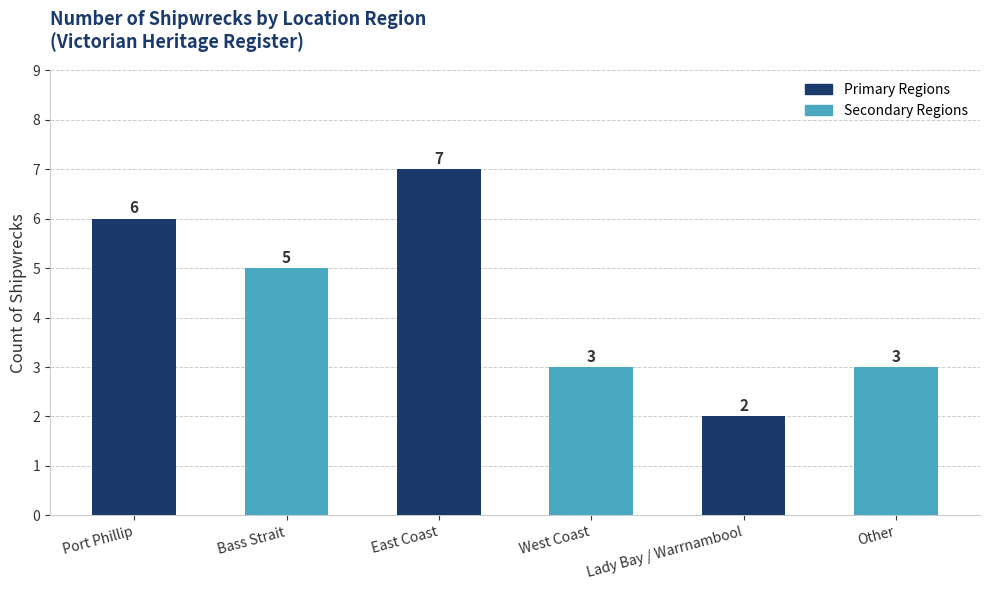

Which has a higher value, Lady Bay / Warrnambool or Bass Strait?

Bass Strait